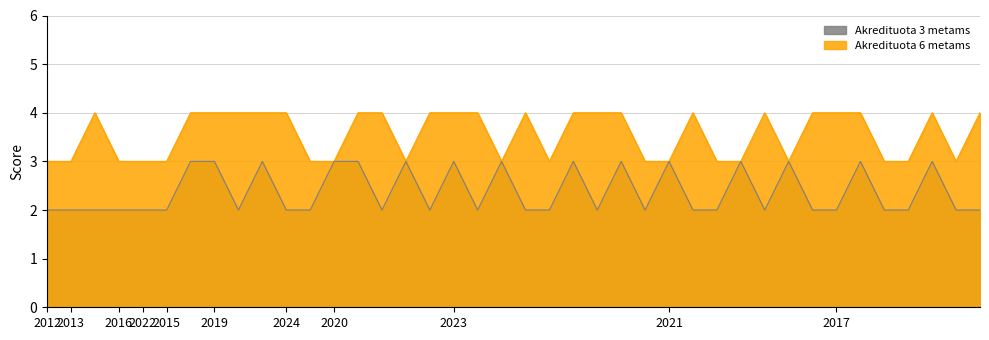

True or false: Akredituota 3 metams and Akredituota 6 metams cross at least once.

False